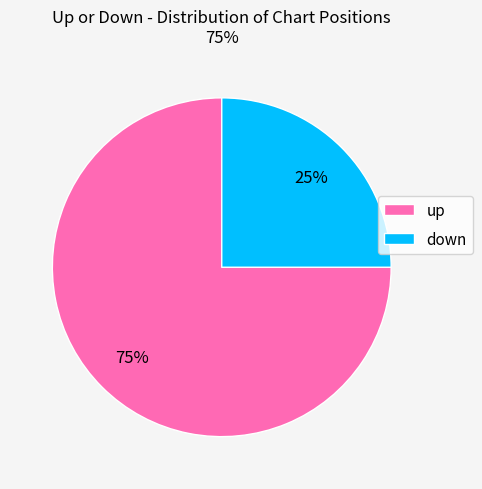

Is the sum of up and down greater than half?

Yes